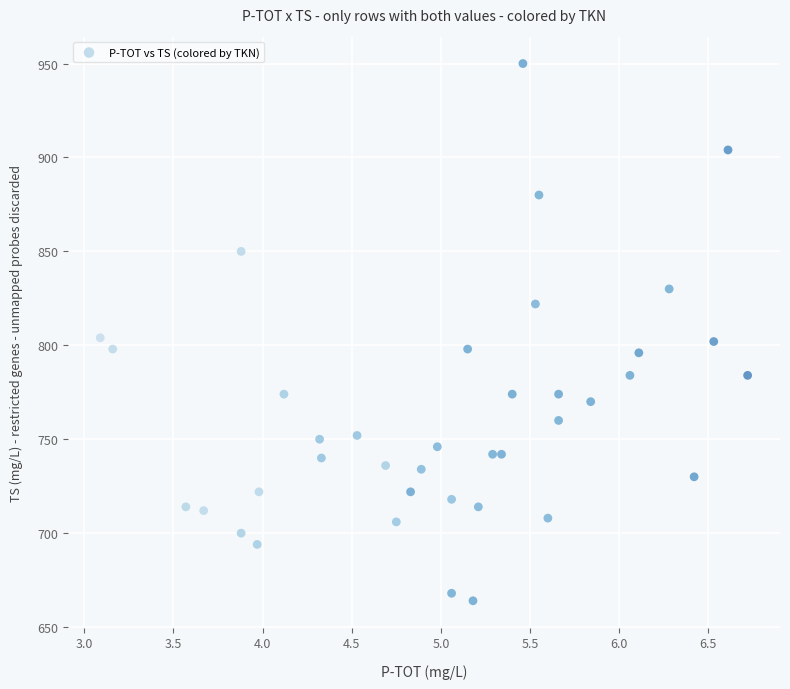

How many data points are displayed?

39